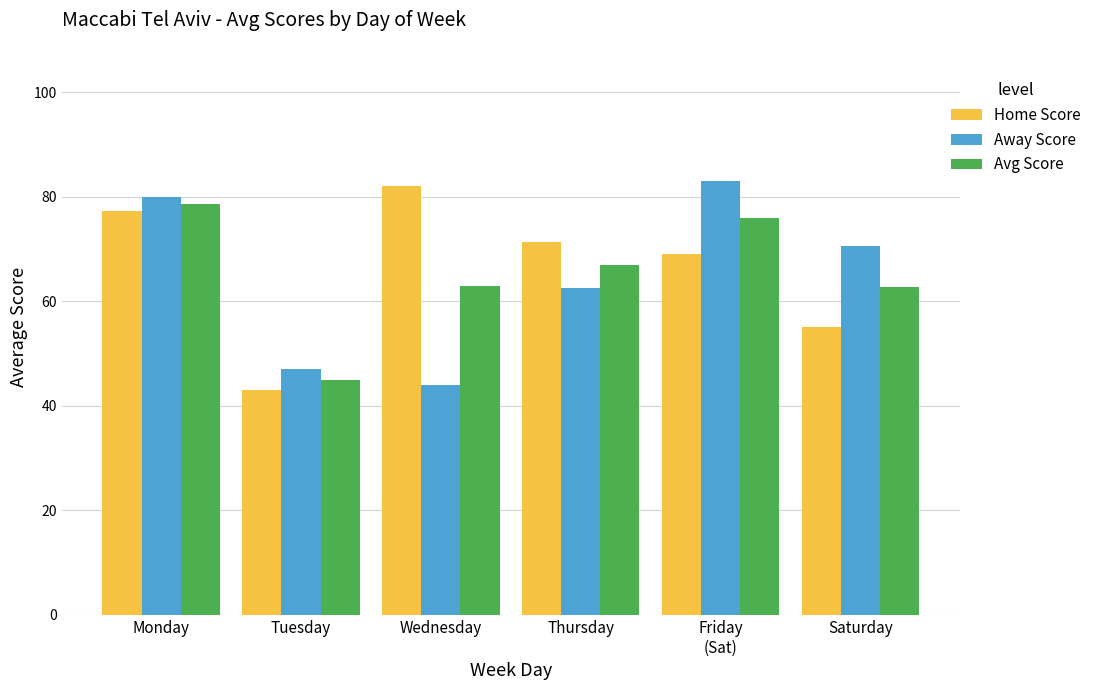

Rank the categories by Home Score value from highest to lowest.

Wednesday, Monday, Thursday, Friday
(Sat), Saturday, Tuesday